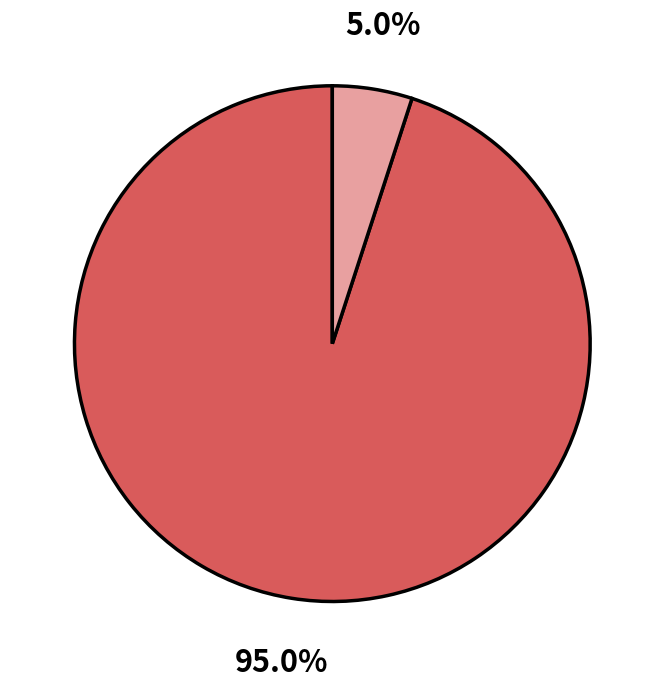

Is there any slice that represents more than half of the pie?

Yes